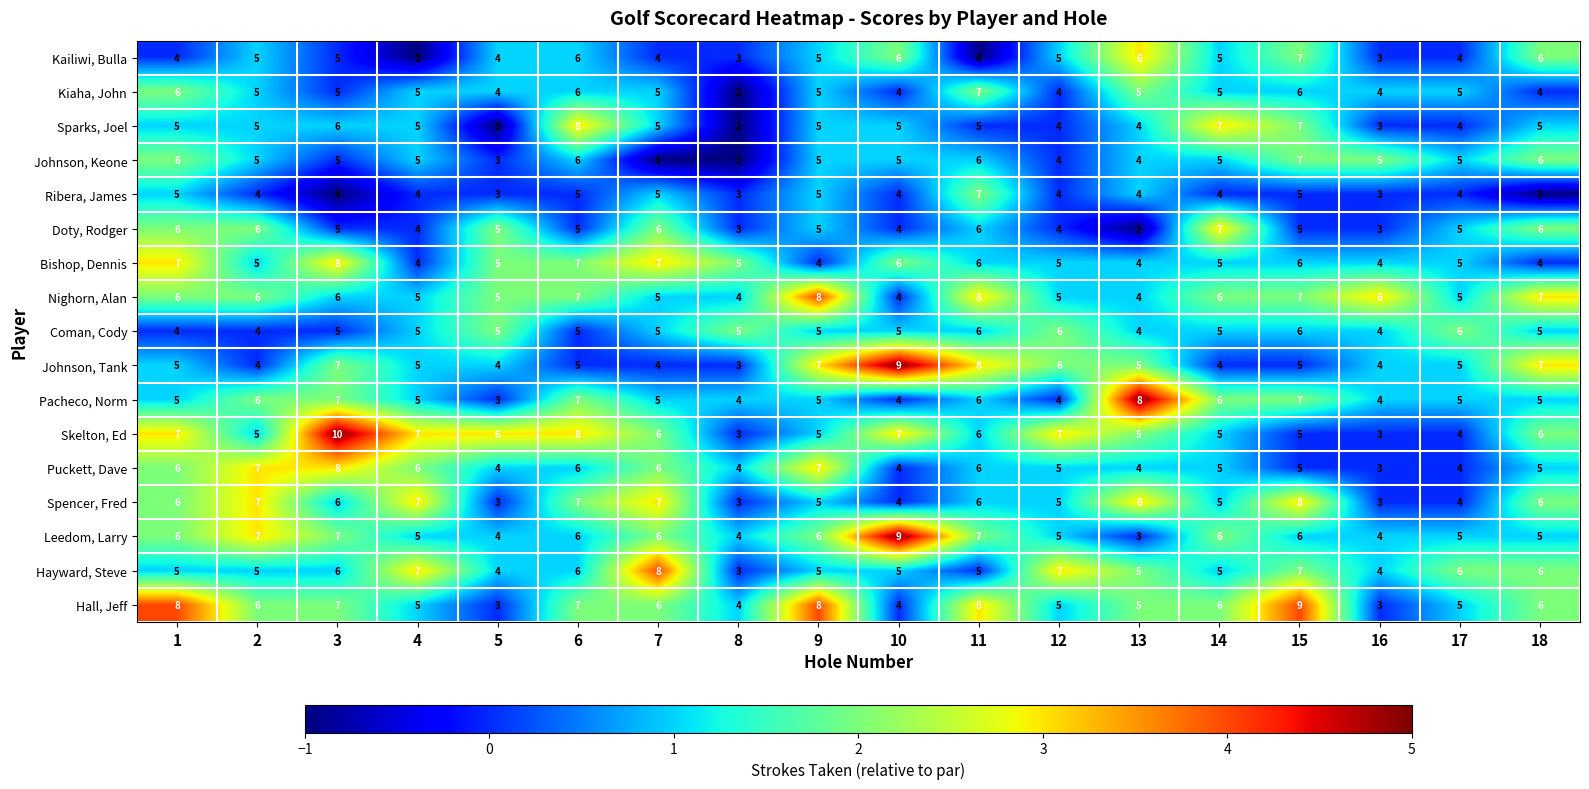

What is the difference between the maximum and second lowest values in the Nighorn, Alan series?

4